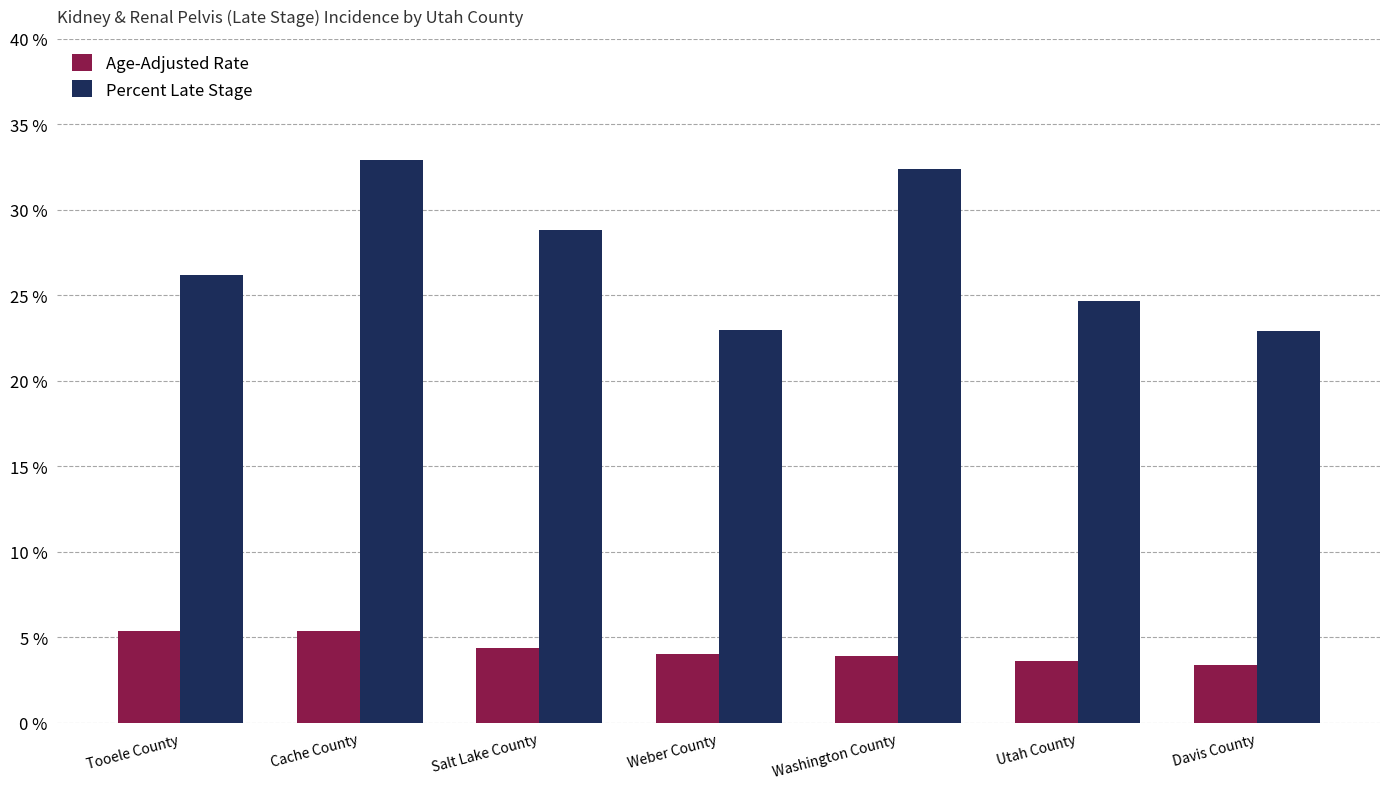

What is the sum of the Percent Late Stage values at Utah County and Davis County?

47.6